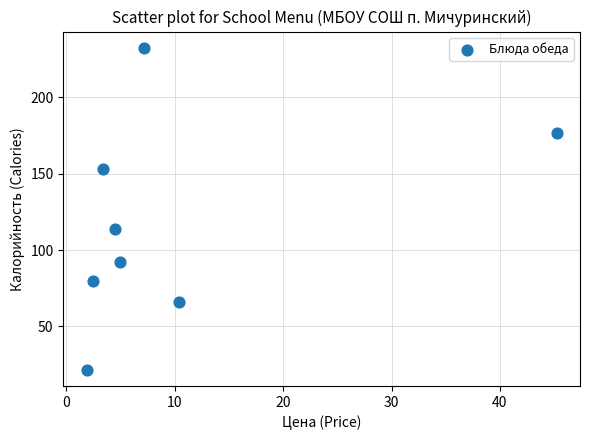

What is the range of Y values (max minus min)?

211.1